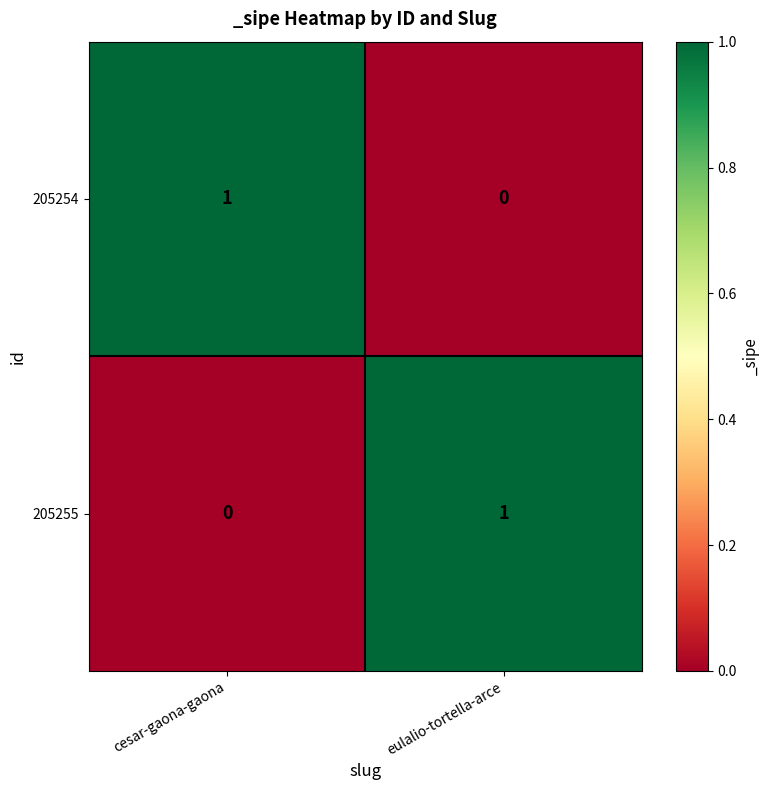

Reading left to right, transcribe all the data shown in this chart.

205254: 1	0
205255: 0	1